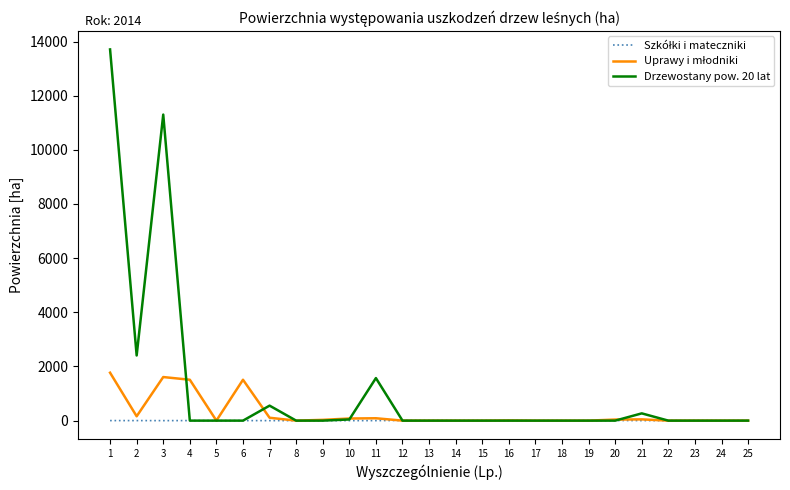

Which series has the widest spread of values?

Drzewostany pow. 20 lat